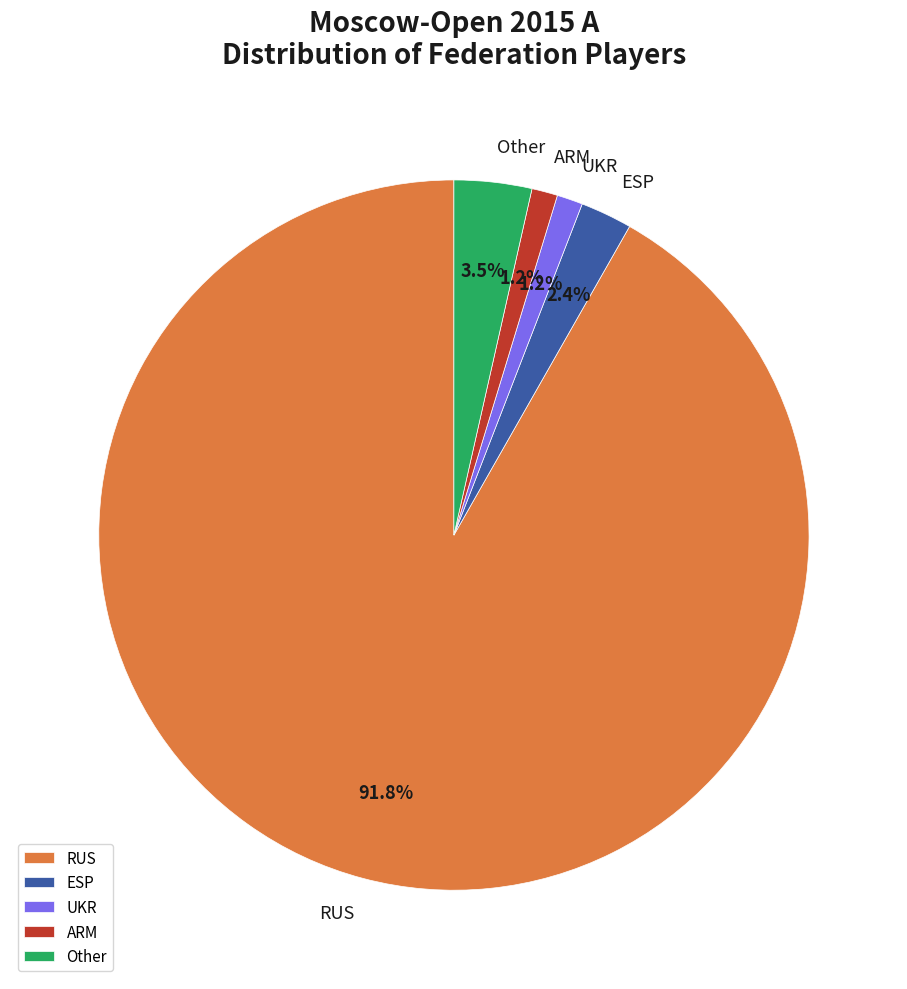

Do ESP and UKR together represent more than half of the pie?

No